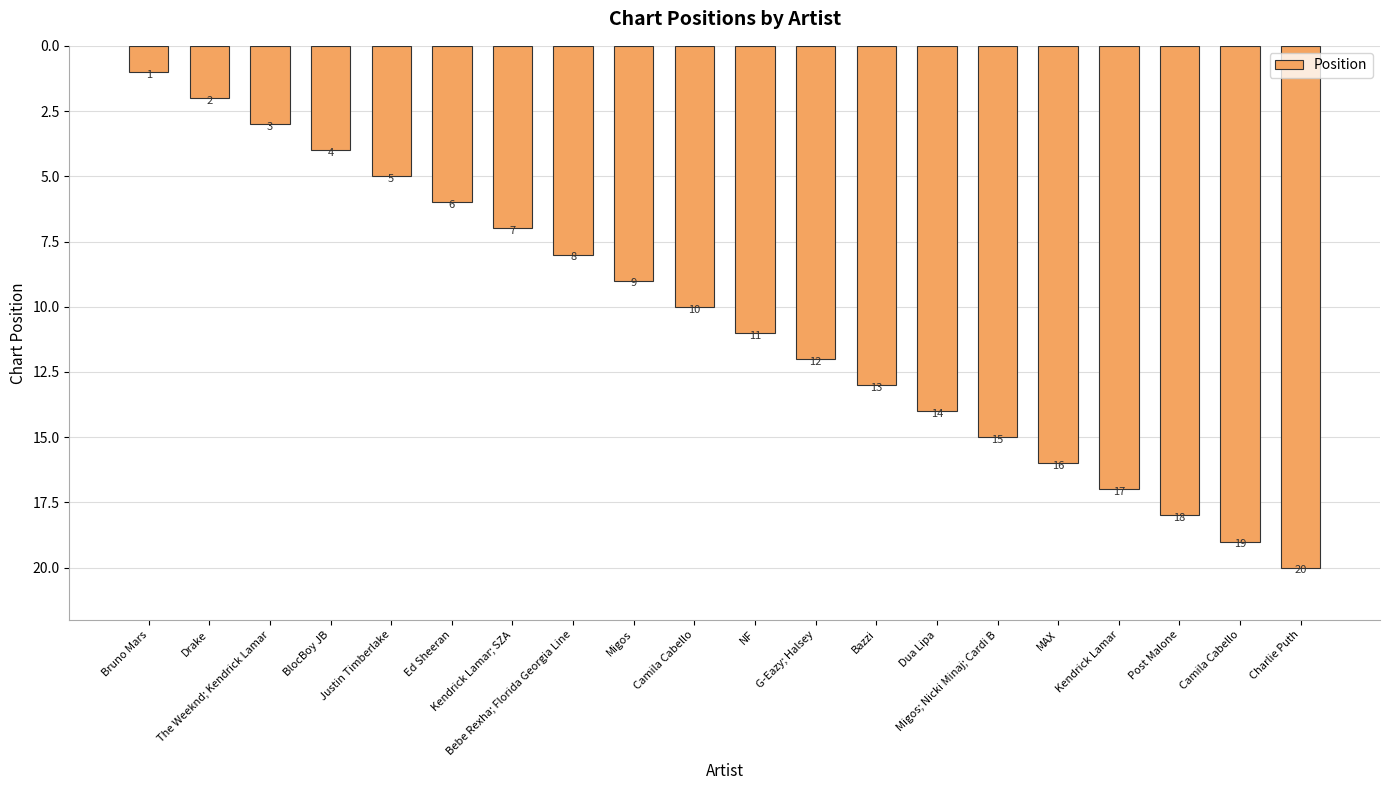

What is the difference between the values at Charlie Puth and Kendrick Lamar?

3